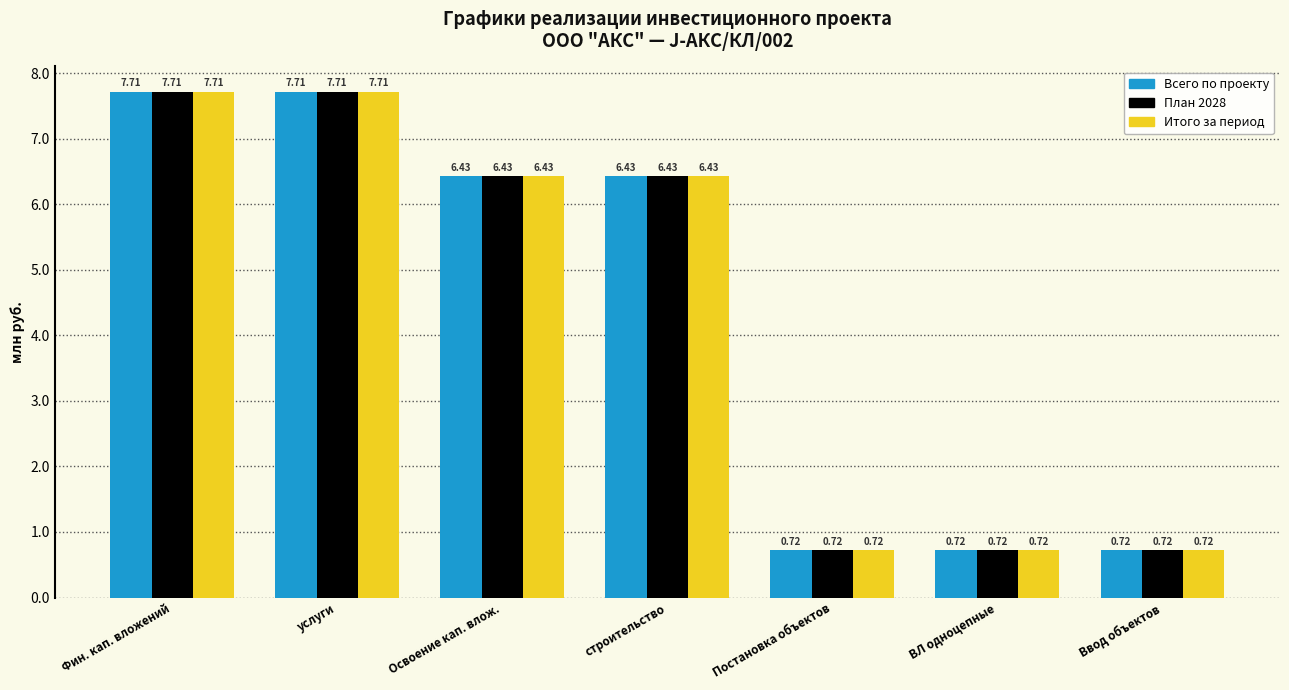

Is the value of Всего по проекту at услуги greater than the value of Итого за период at Ввод объектов?

Yes